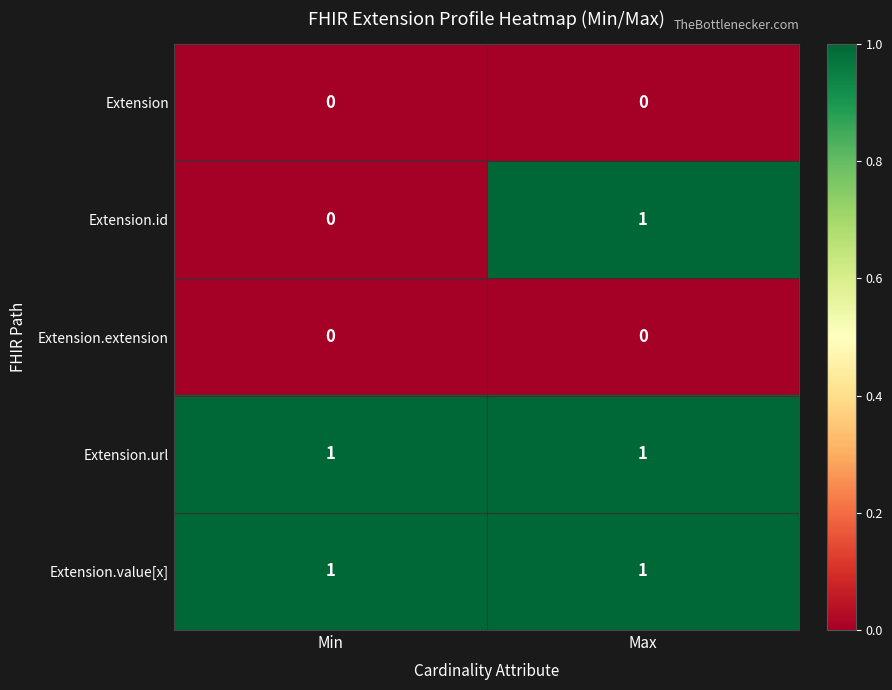

At which category is the sum across all series the highest?

Max